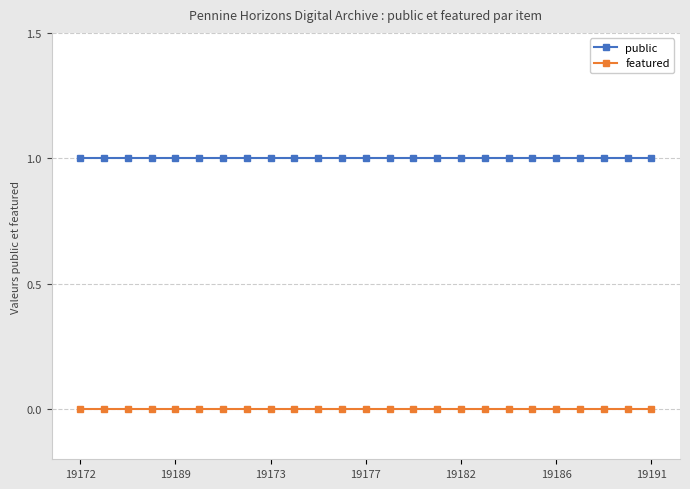

What is the value of the public point at the 4th from the left?

1